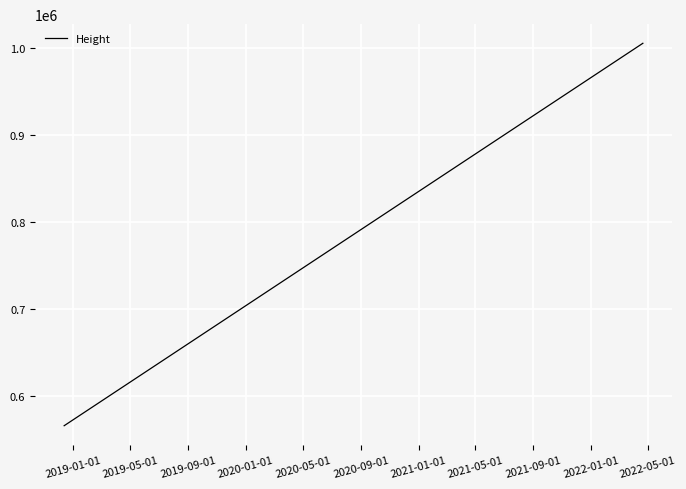

What is the difference between the maximum and minimum values?

439587